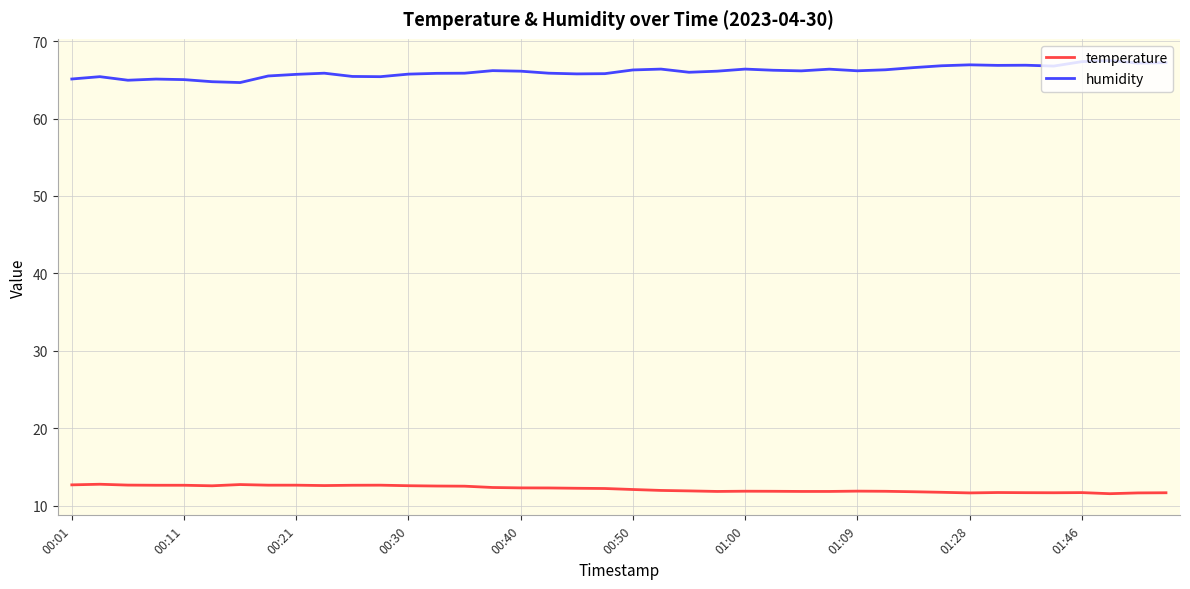

What is the greatest value displayed?

67.5